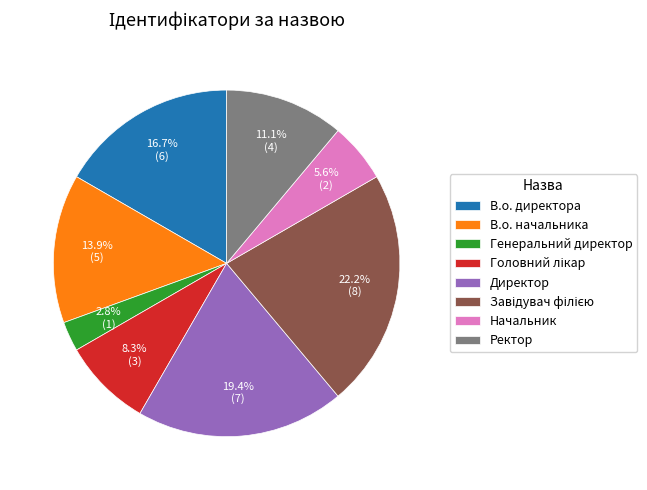

Which slice is the smallest?

Генеральний директор